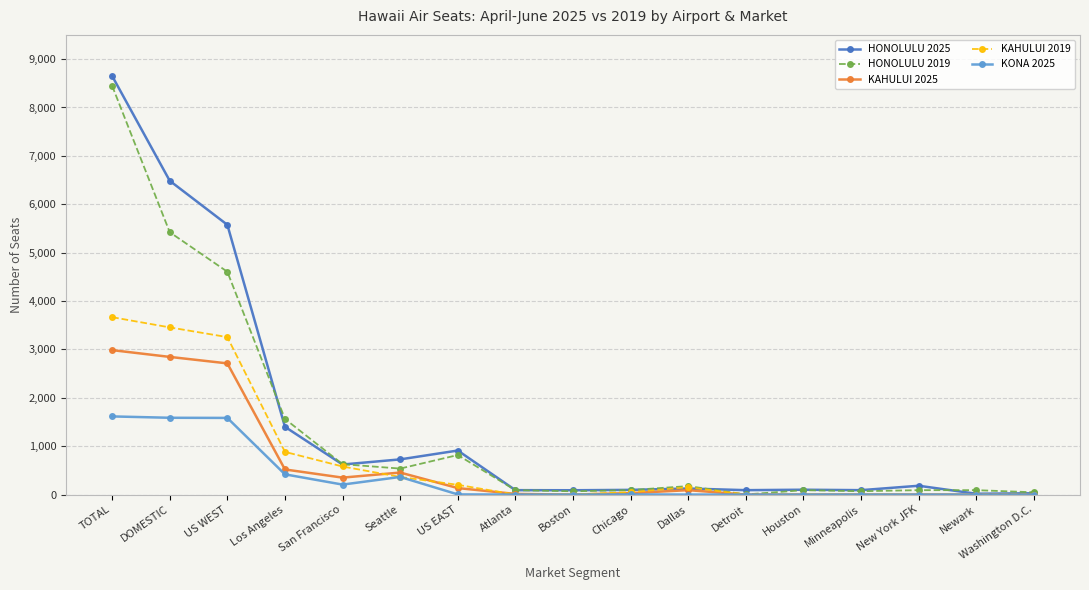

At which category does HONOLULU 2025 reach its first local valley?

San Francisco